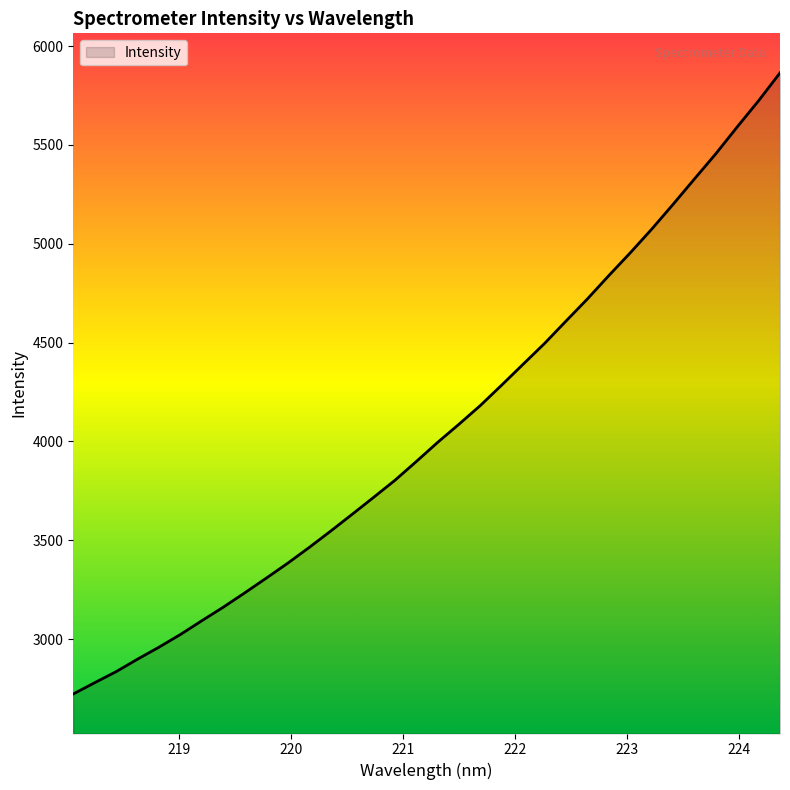

What is the maximum value shown in the chart?

5864.2